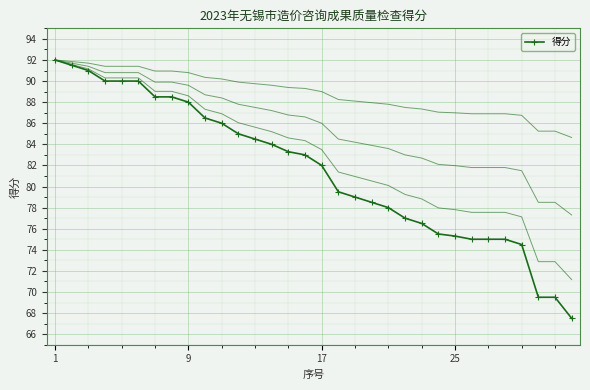

How many lines are shown in the chart?

1